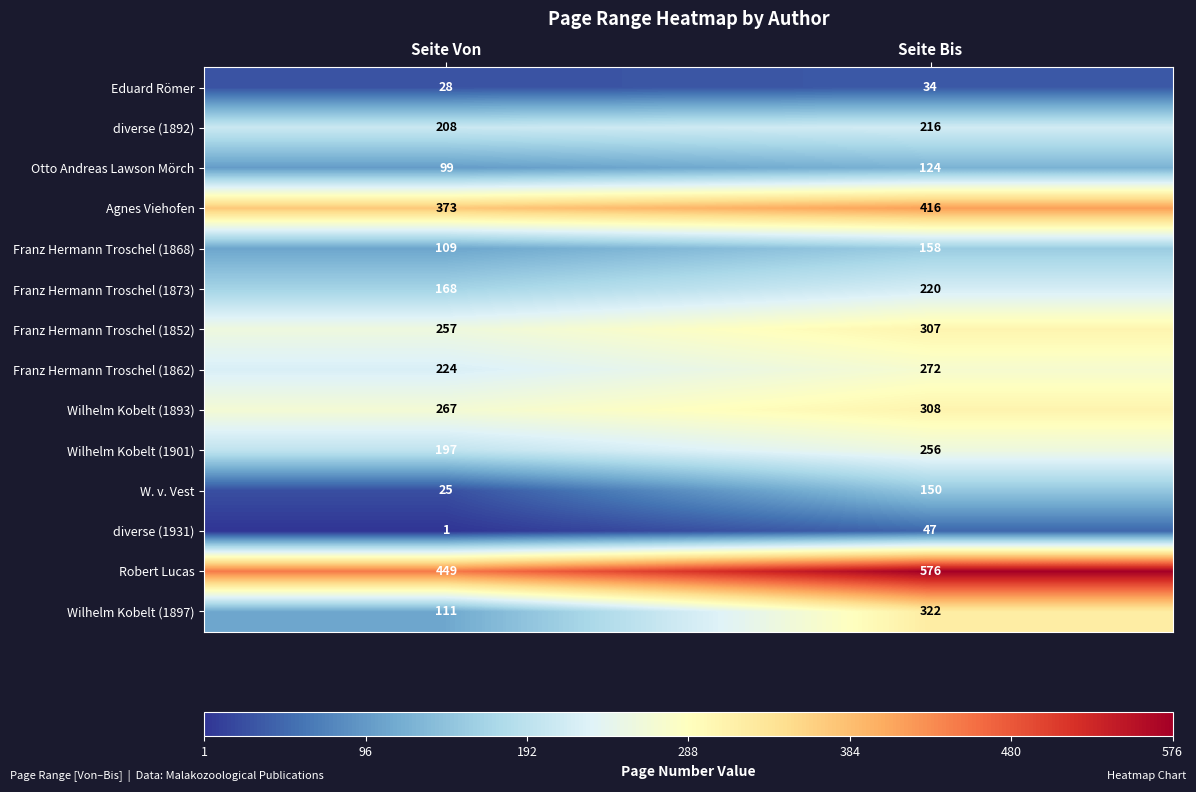

Reading left to right, transcribe all the data shown in this chart.

Eduard Römer: 28	34
diverse (1892): 208	216
Otto Andreas Lawson Mörch: 99	124
Agnes Viehofen: 373	416
Franz Hermann Troschel (1868): 109	158
Franz Hermann Troschel (1873): 168	220
Franz Hermann Troschel (1852): 257	307
Franz Hermann Troschel (1862): 224	272
Wilhelm Kobelt (1893): 267	308
Wilhelm Kobelt (1901): 197	256
W. v. Vest: 25	150
diverse (1931): 1	47
Robert Lucas: 449	576
Wilhelm Kobelt (1897): 111	322